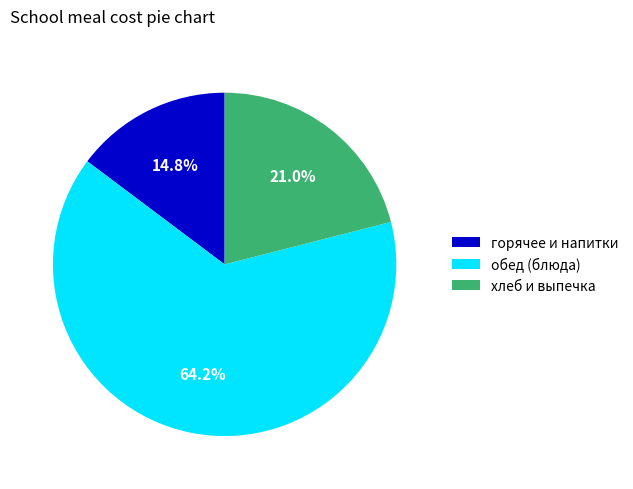

Count the number of slices in the pie.

3